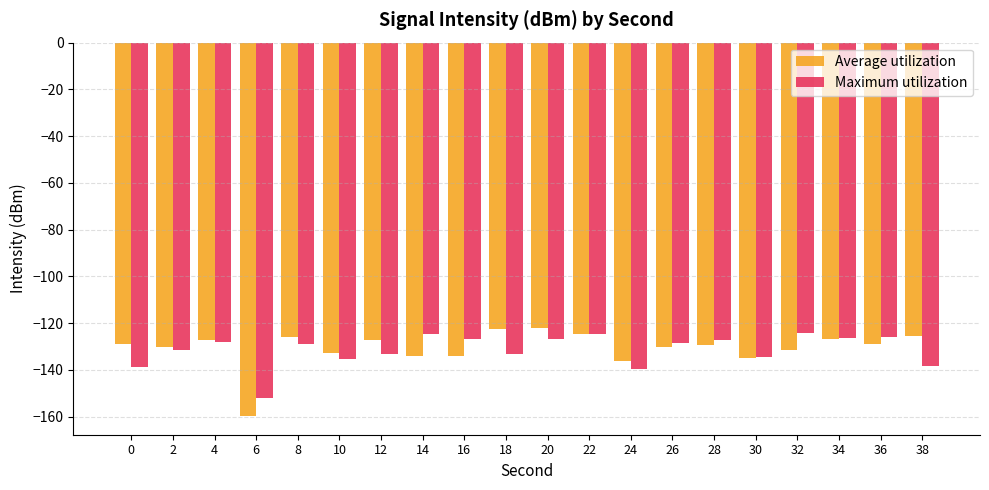

List the series in order of their peak value, lowest first.

Maximum utilization, Average utilization